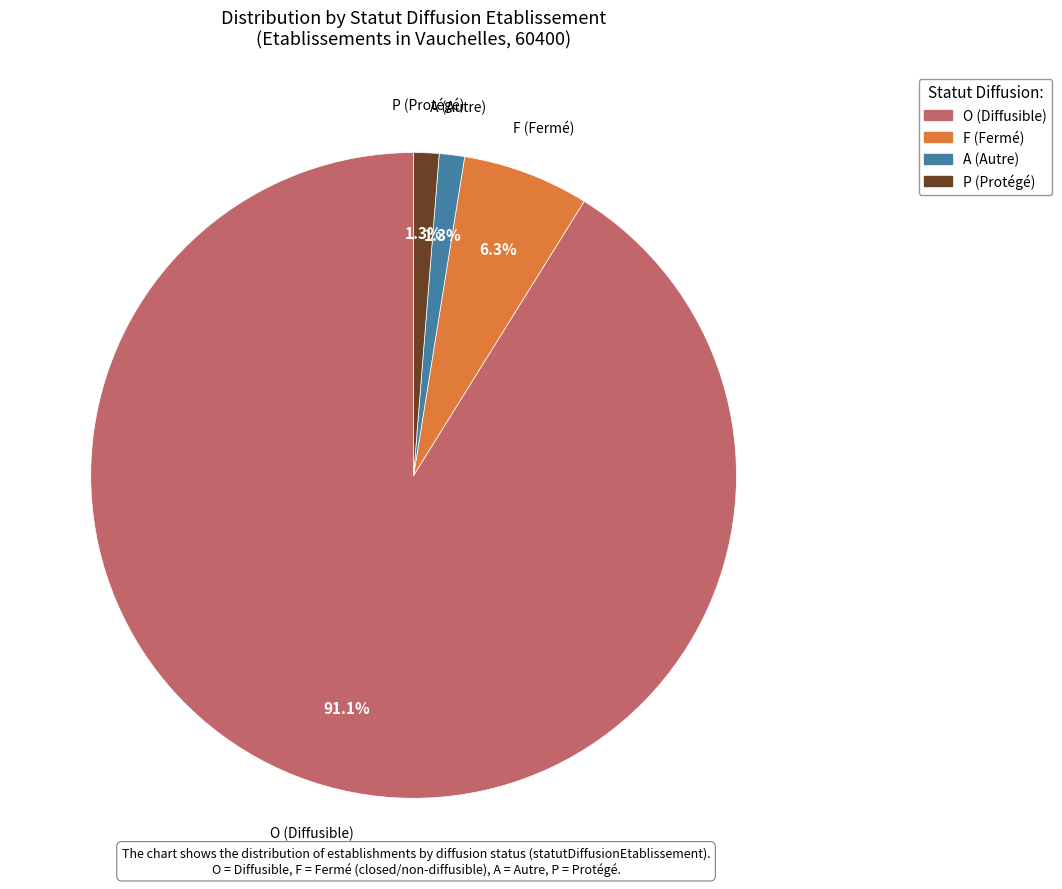

What portion of the pie excludes F?

93.7%